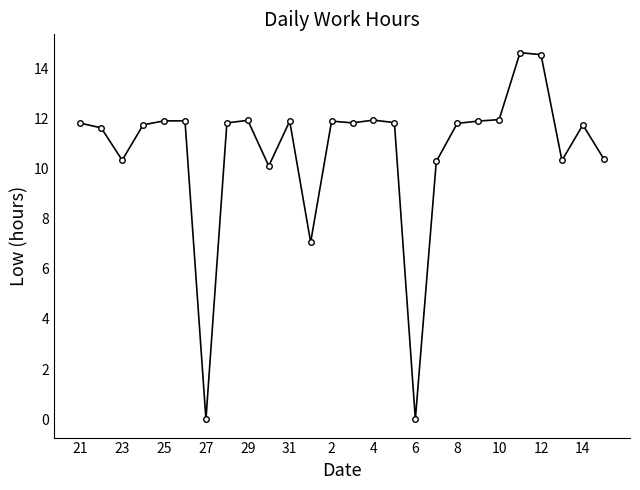

What is the value of the 12th point from the left?

7.1